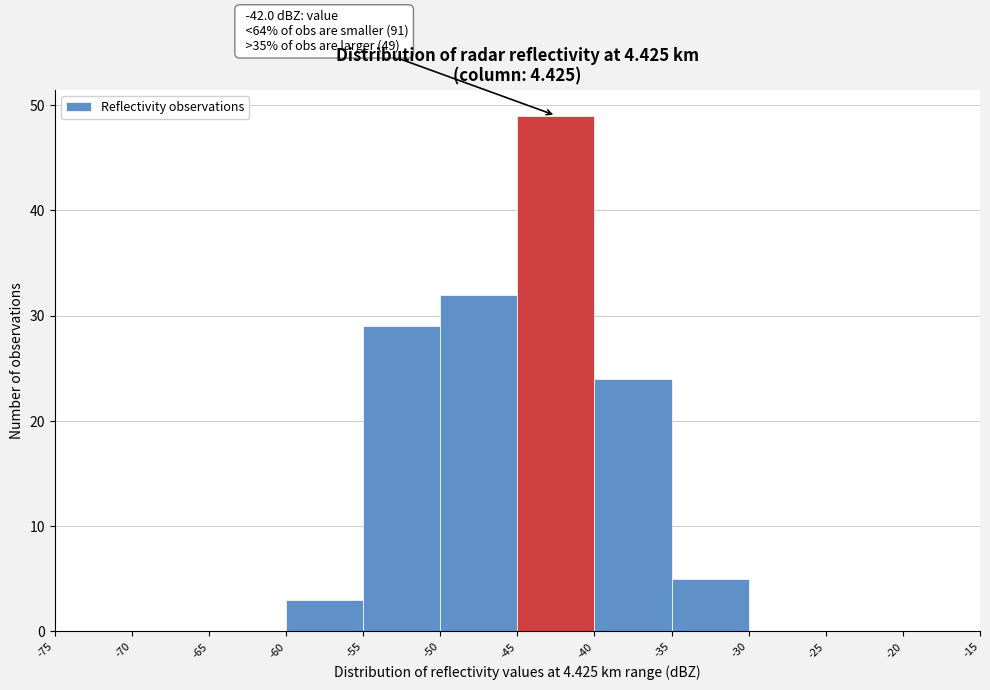

Which range on the x-axis has the tallest bar?

-45 to -40